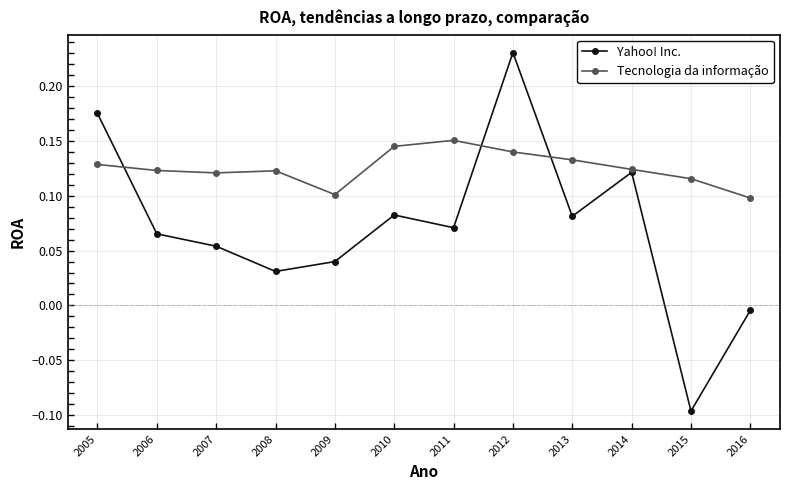

Is it true that Tecnologia da informação equals 0.2 at 2016?

False